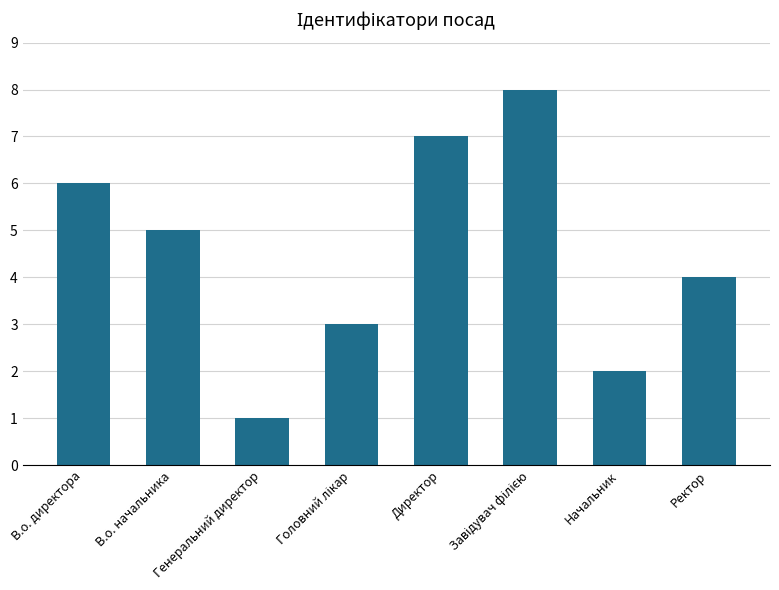

How many data points are less than 5?

4